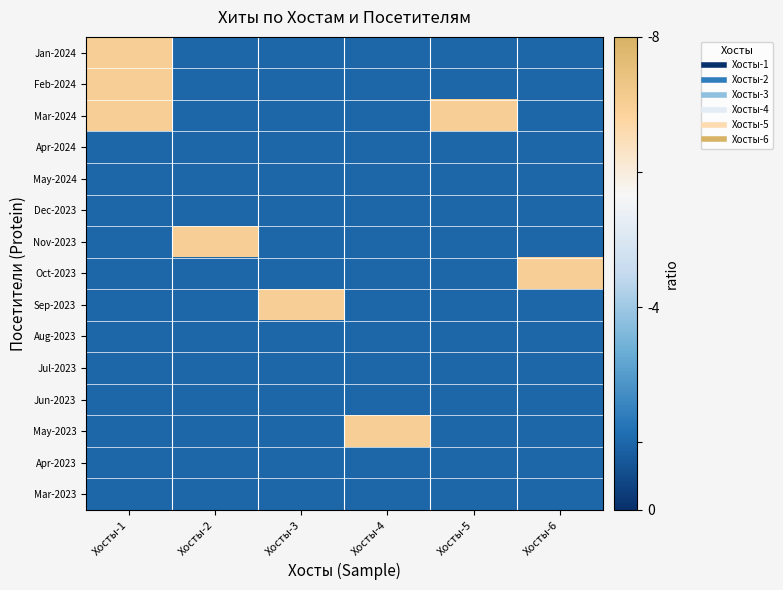

At Хосты-6, list the series in order from largest to smallest.

Oct-2023, Jan-2024, Feb-2024, Mar-2024, Apr-2024, May-2024, Dec-2023, Nov-2023, Sep-2023, Aug-2023, Jul-2023, Jun-2023, May-2023, Apr-2023, Mar-2023